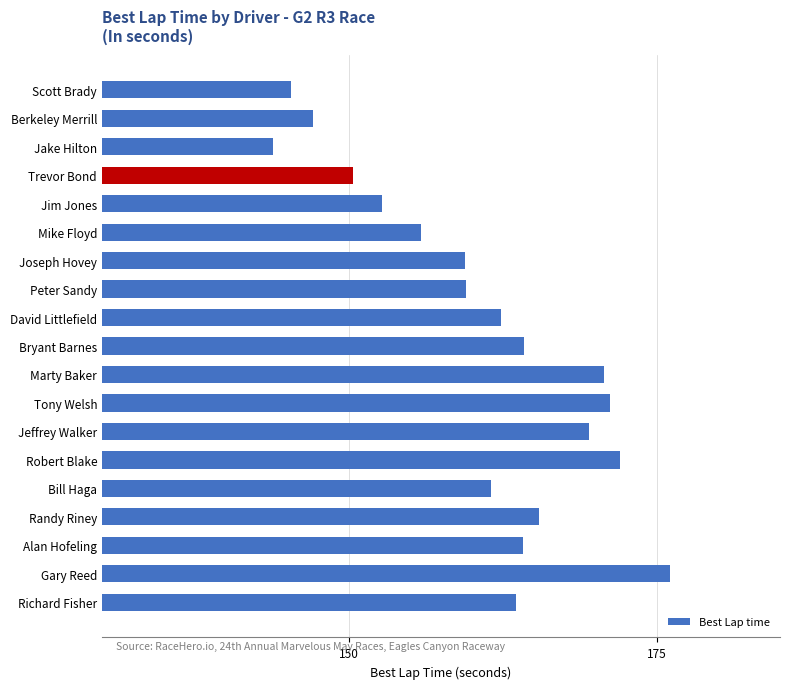

True or false: the data shows 143.9 at Jake Hilton.

True